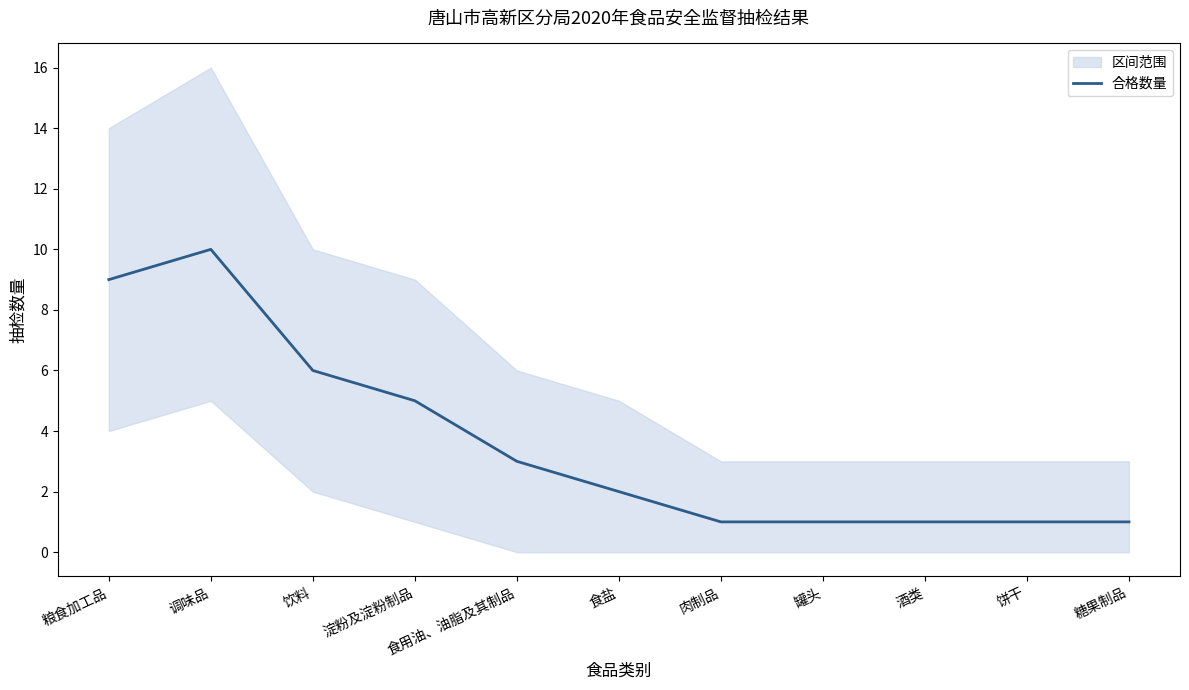

Where is the data nearest to the value 5?

淀粉及淀粉制品